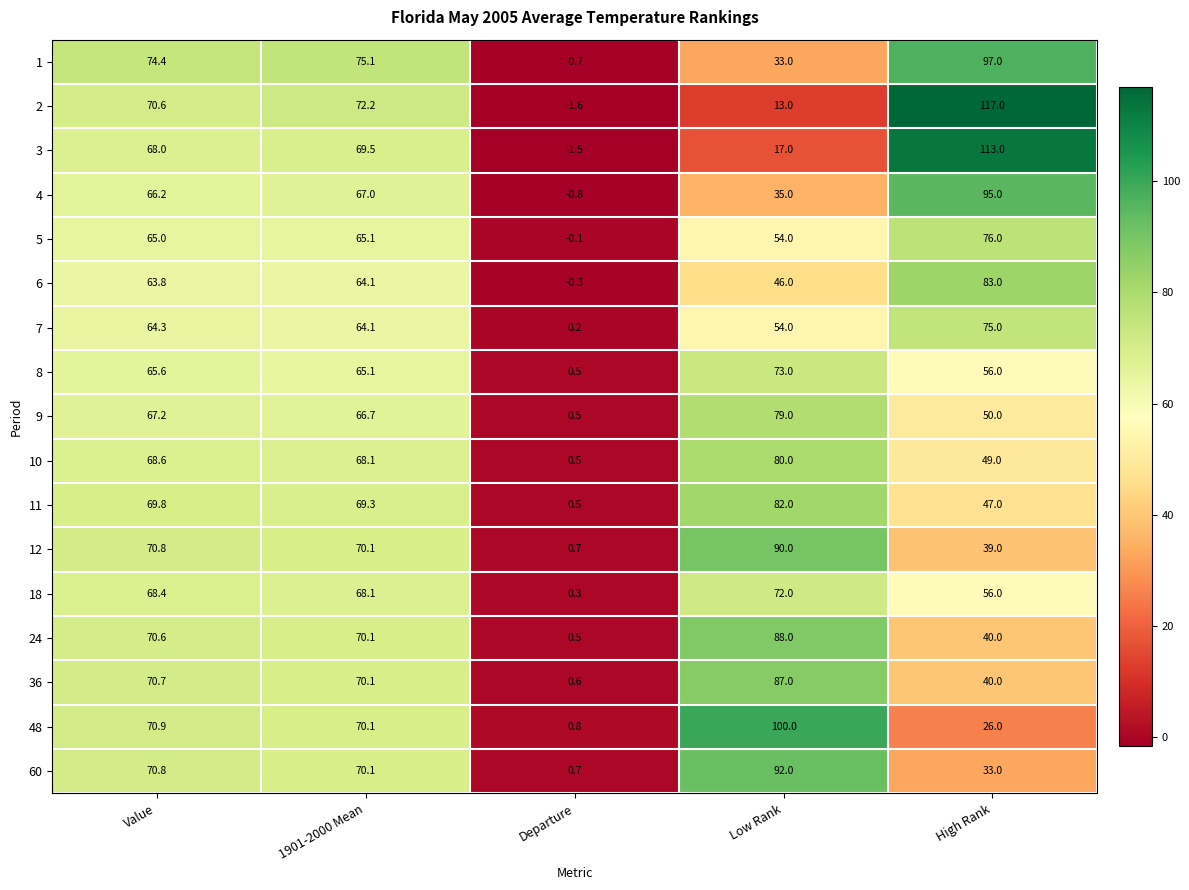

At which category is the sum across all series the highest?

Value